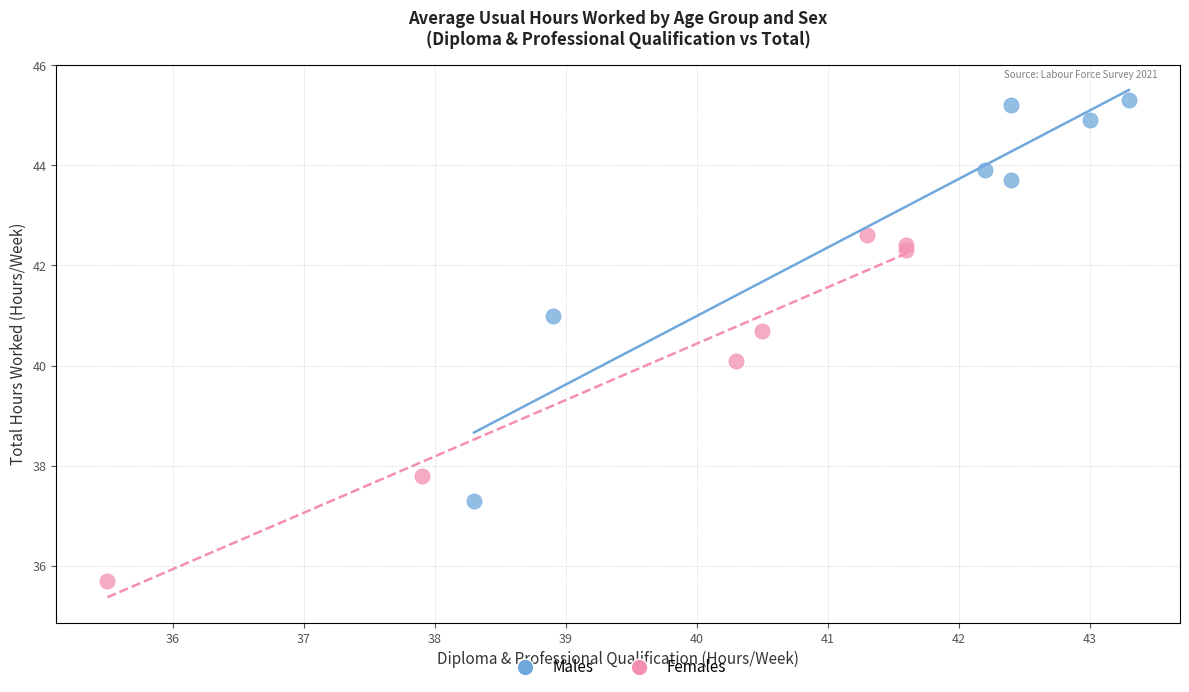

Which series contains the highest Y value?

Males